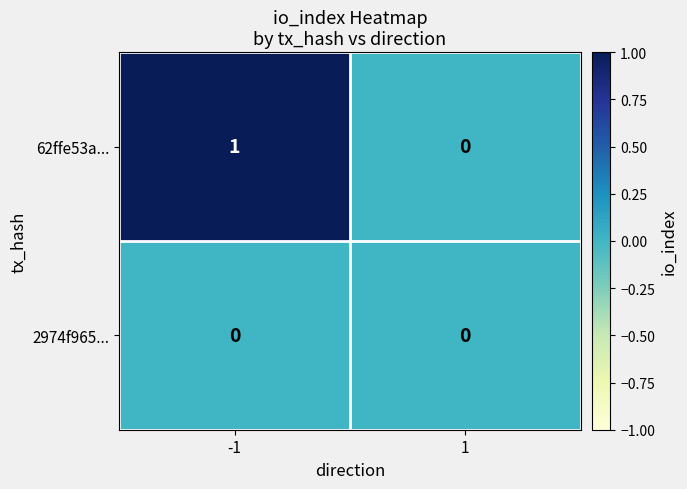

Reading left to right, transcribe all the data shown in this chart.

62ffe53a...: -1=1	1=0
2974f965...: -1=0	1=0